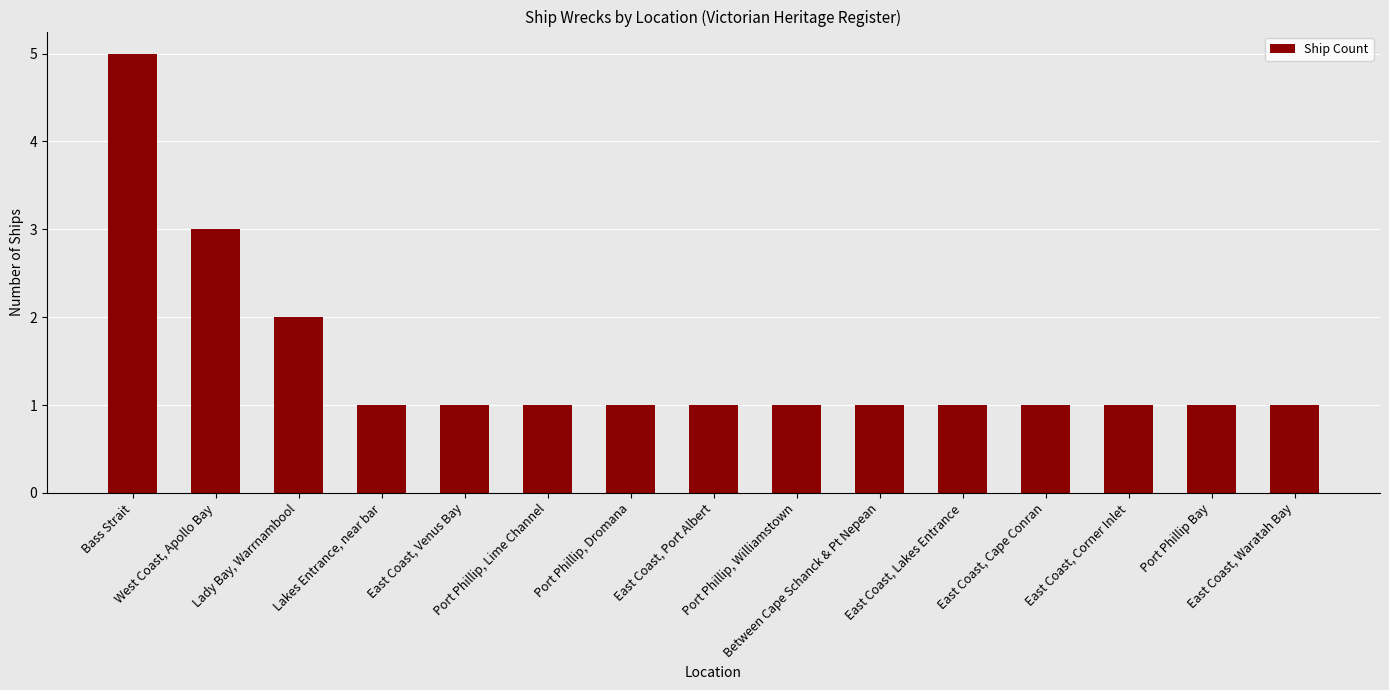

How many values are between 1 and 2?

13